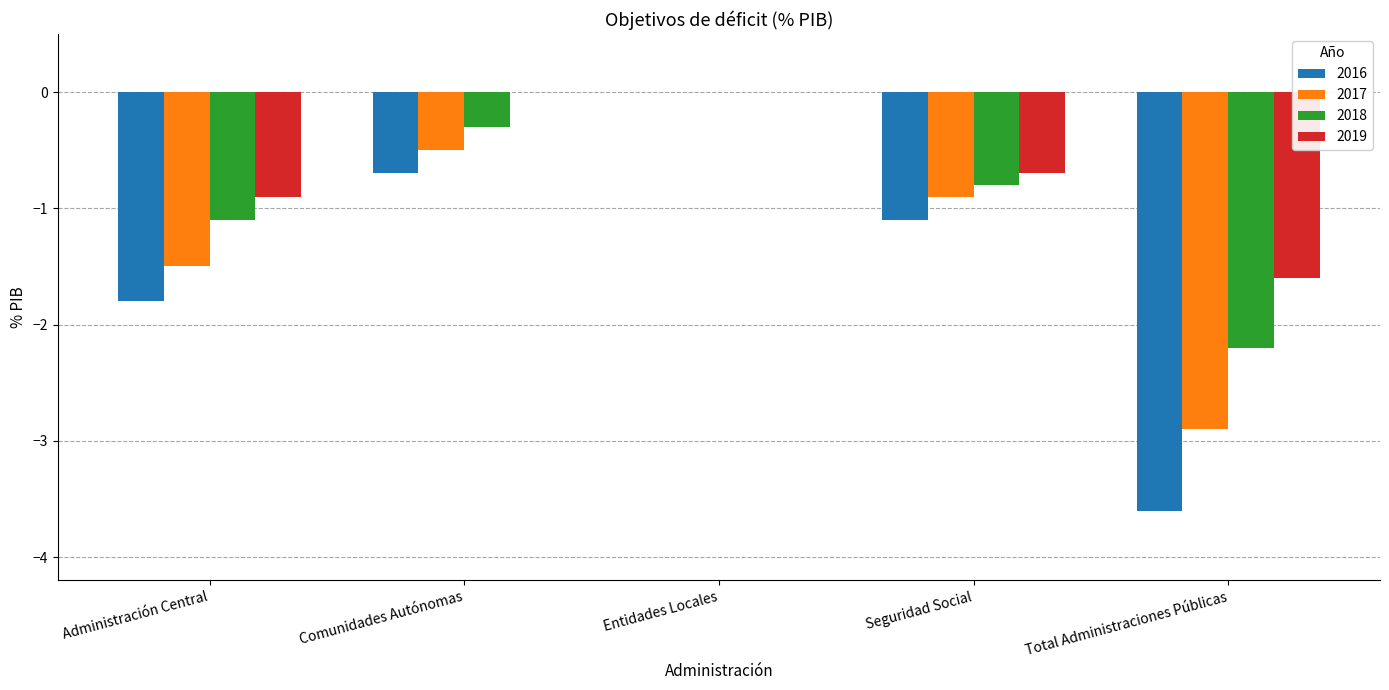

What is the sum of all 2018 values?

-4.4